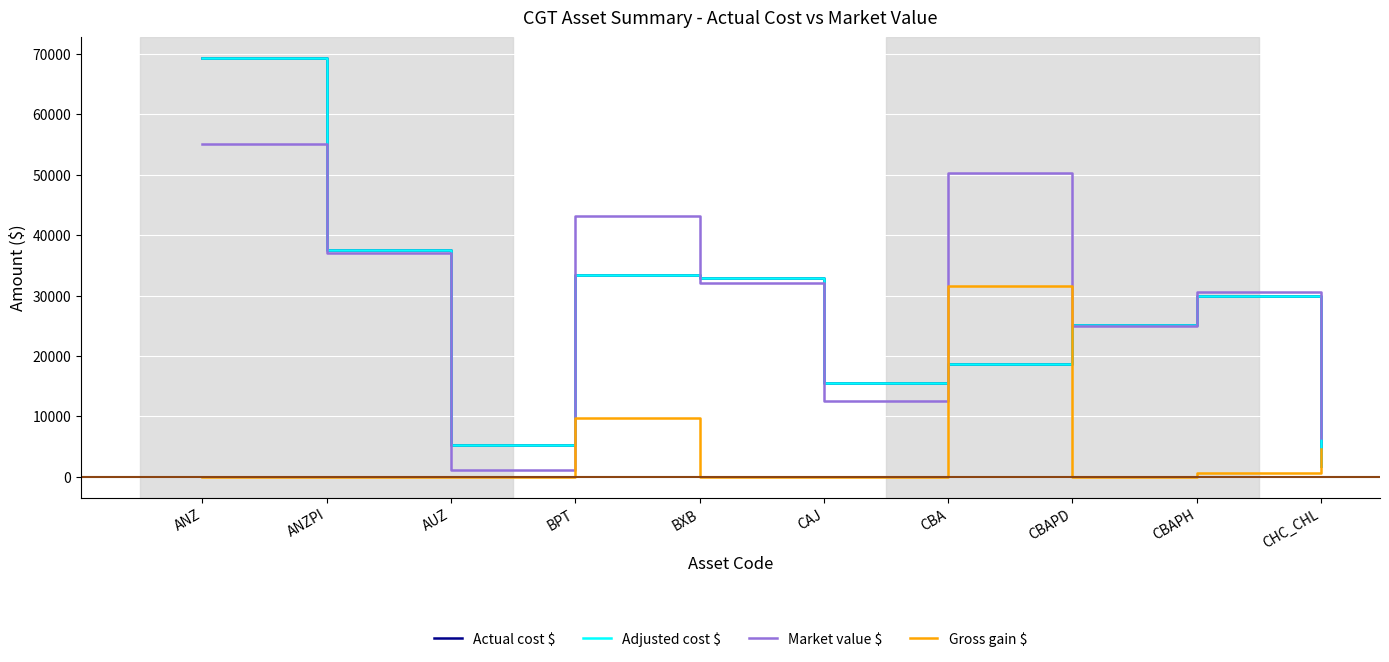

At which category does Actual cost $ reach its first local valley?

AUZ